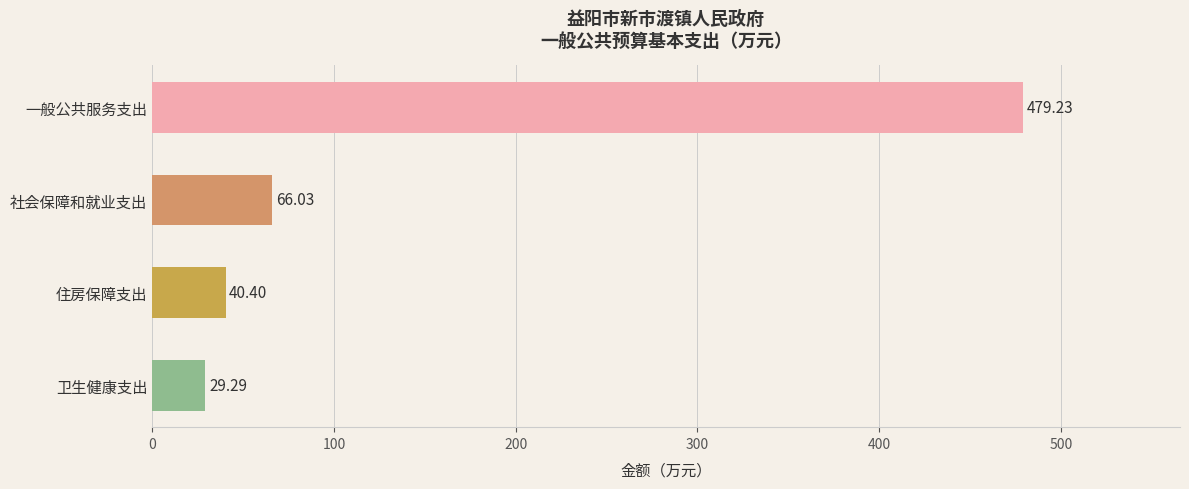

Which has a higher value, 卫生健康支出 or 一般公共服务支出?

一般公共服务支出